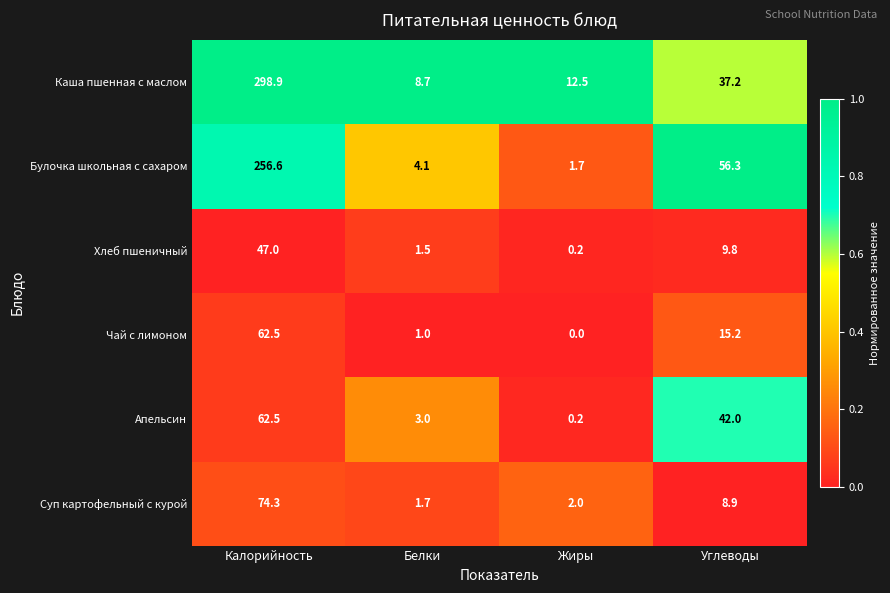

What is the average value of the Каша пшенная с маслом series?

89.3